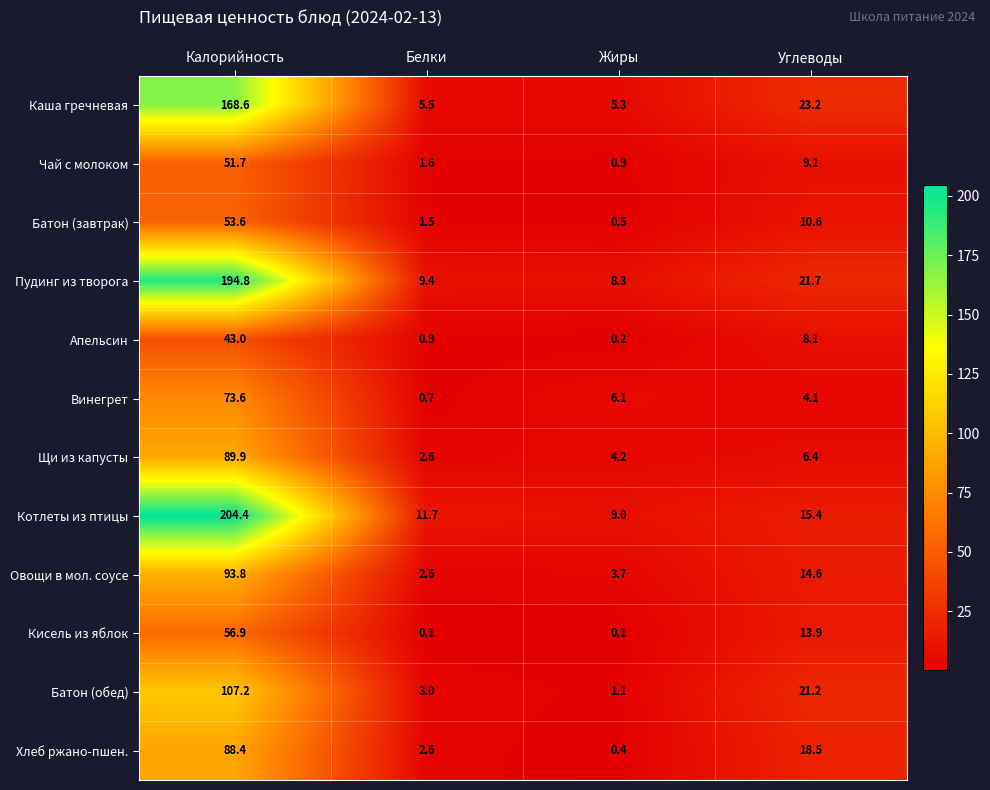

What is the highest value of the Апельсин series?

43.0